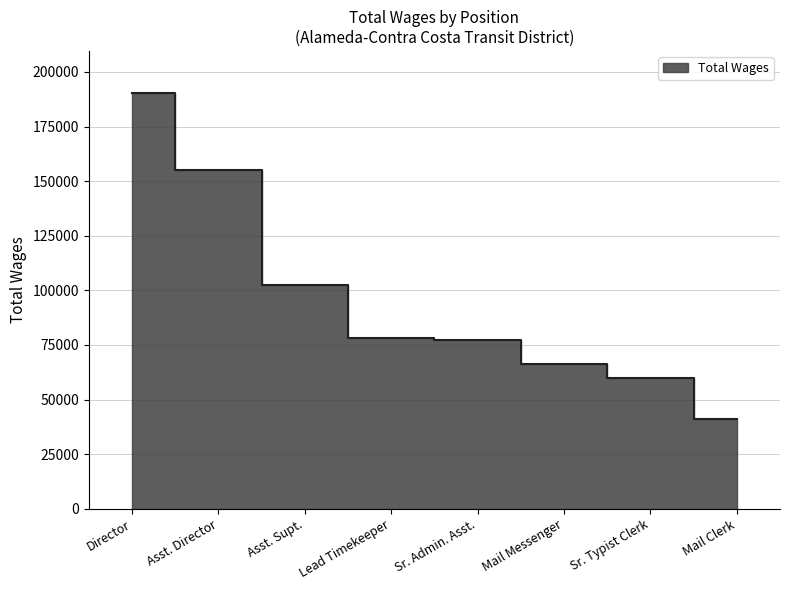

What is the smallest value displayed?

41163